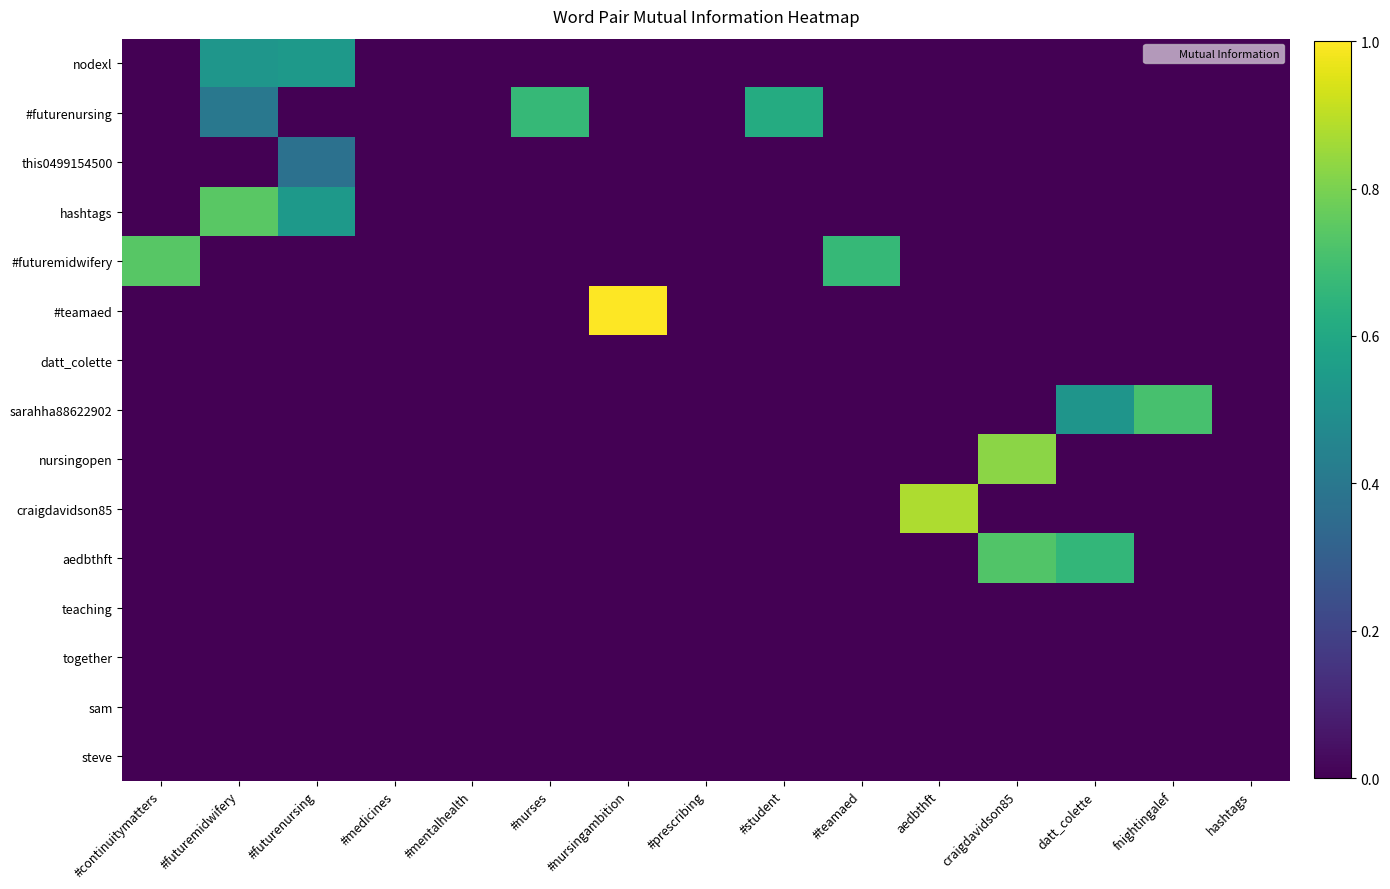

At how many categories does at least one series exceed 0?

11